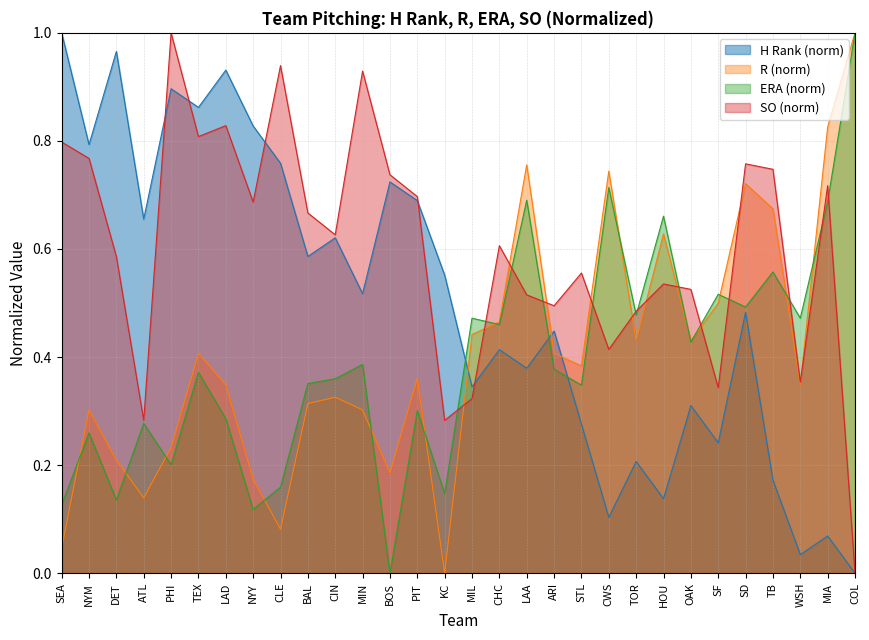

How many positive values does the SO series have?

29